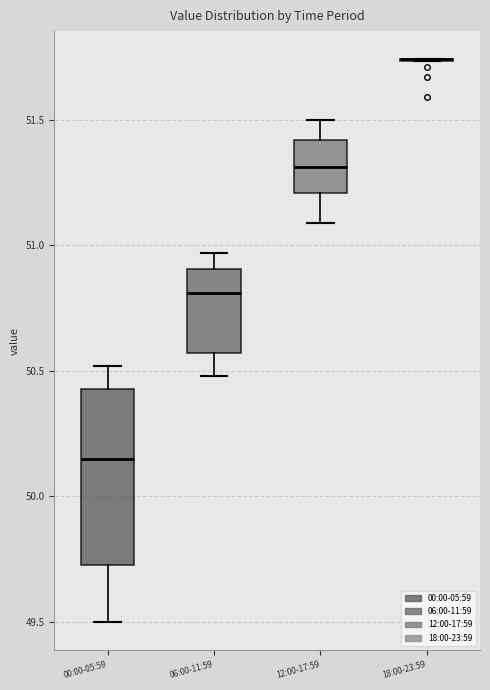

Reading left to right, read every box against the y-axis: the position of its median line, the range the box covers, and the ends of its whiskers. The values are not printed on the chart, so give them approximately, as read against the axis.

00:00-05:59: median 50.15, box 49.75 to 50.45, whiskers 49.50 to 50.50
06:00-11:59: median 50.80, box 50.55 to 50.90, whiskers 50.50 to 50.95
12:00-17:59: median 51.30, box 51.20 to 51.40, whiskers 51.10 to 51.50
18:00-23:59: box collapsed to a line at 51.75, whiskers 51.75 to 51.75